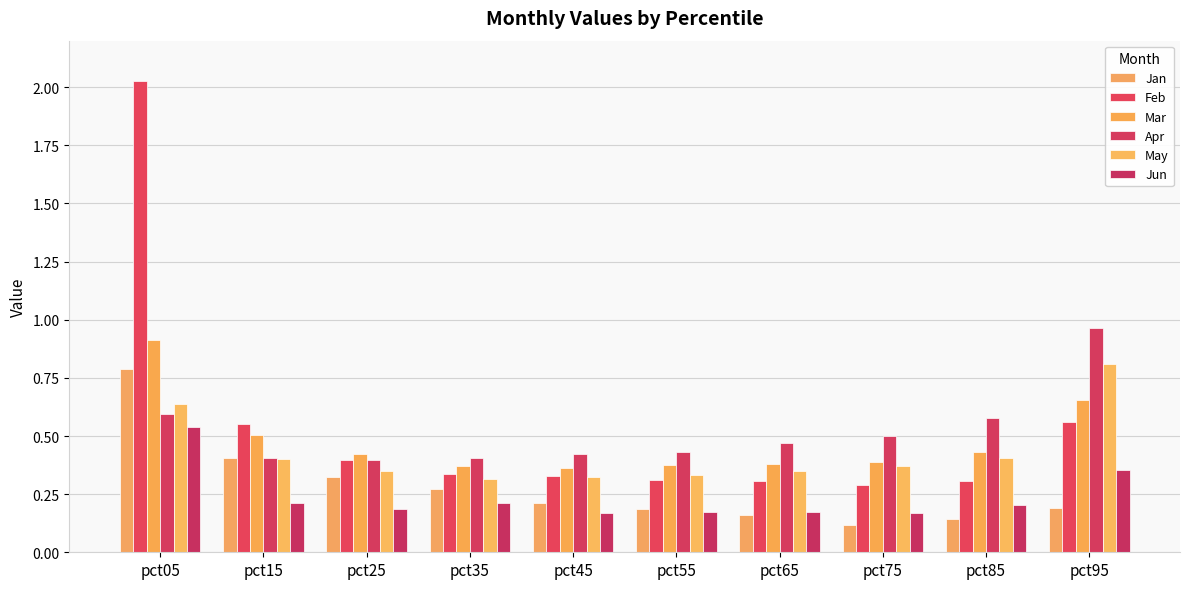

Does the chart contain stacked bars?

No